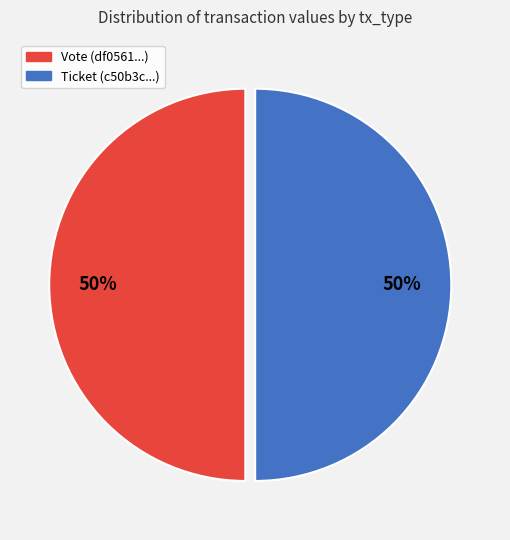

What percentage is the Vote slice, to the nearest percent?

50%